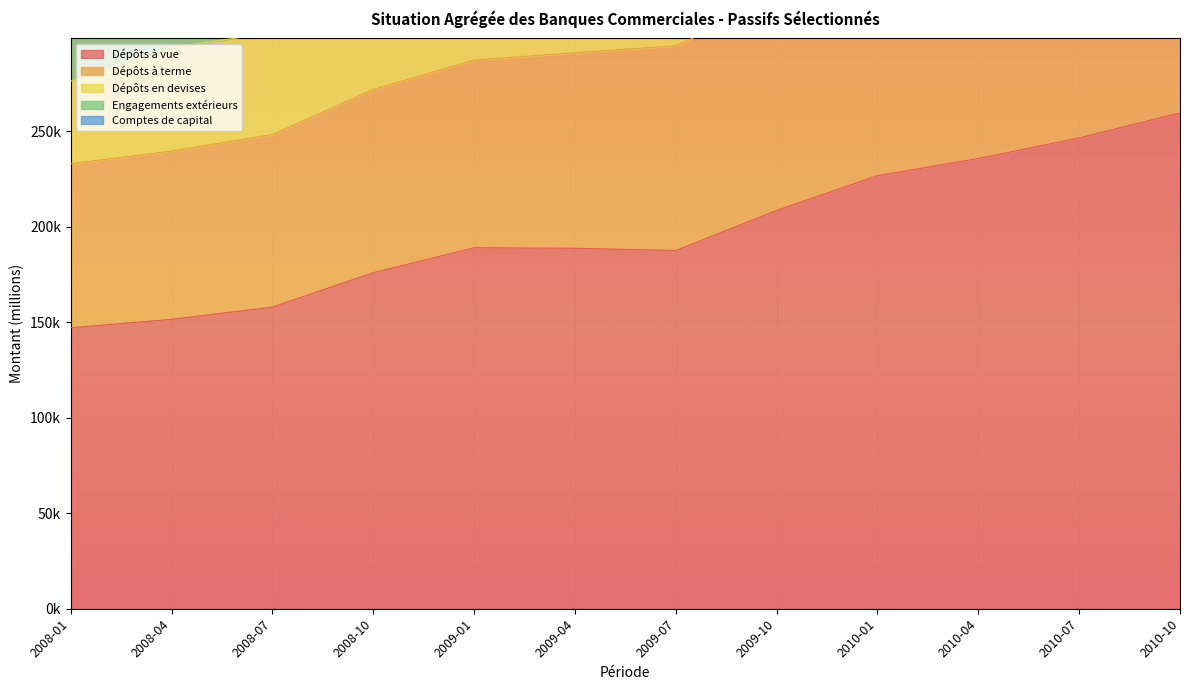

Which series changed the most between 2009-01 and 2010-10?

Comptes de capital